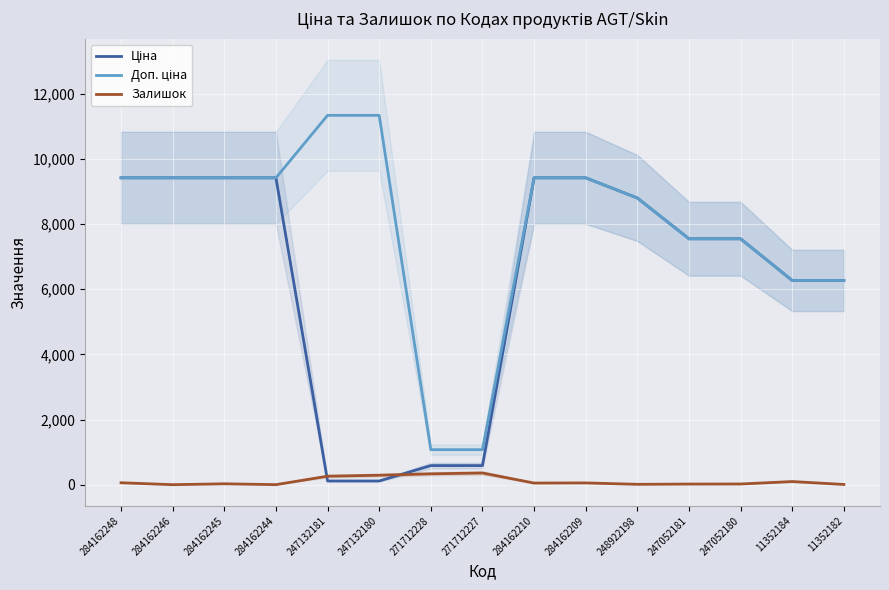

What is the label of the 8th point from the left?

271712227